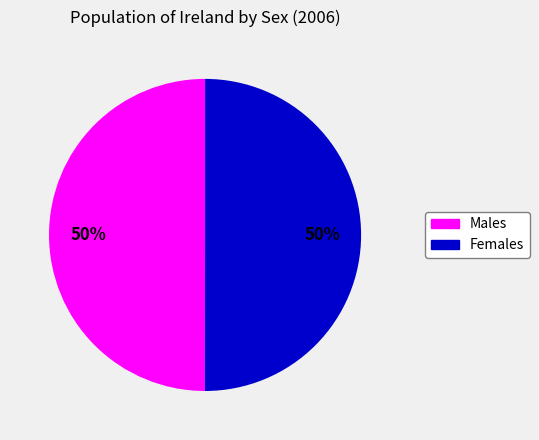

To the nearest percent, what is the average slice percentage?

50%